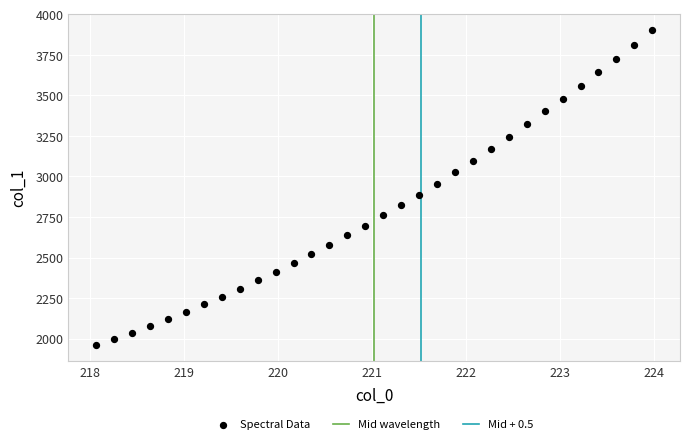

What is the range of Y values (max minus min)?

1944.6